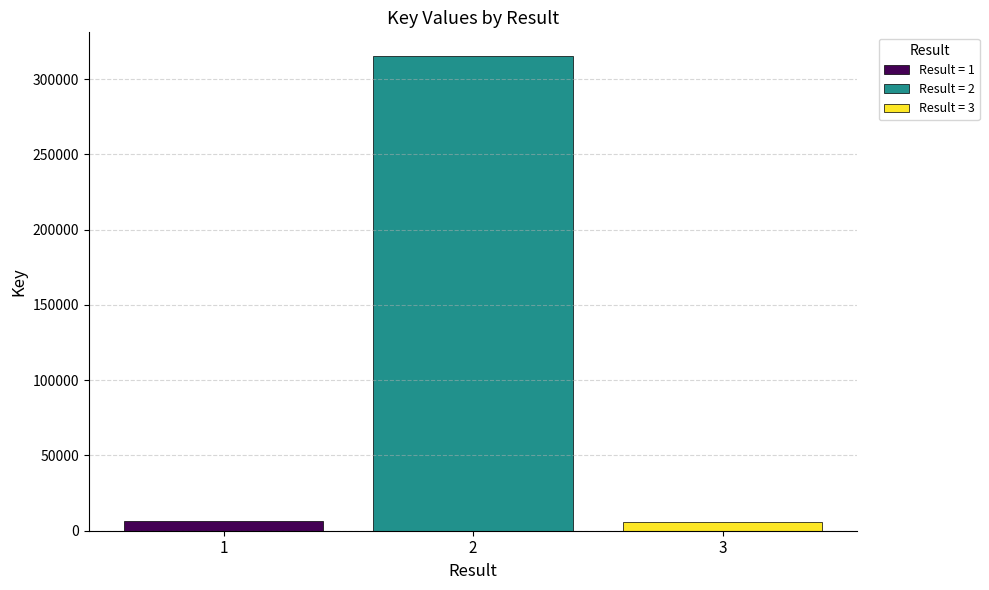

Which series has the largest range (max minus min)?

Result = 1